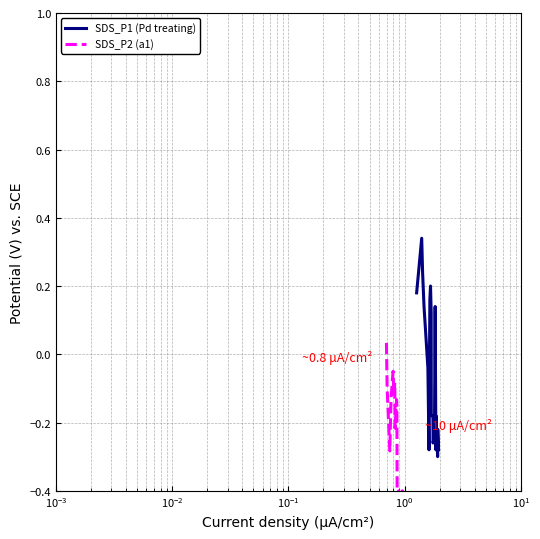

What is the value of the SDS_P2 (a1) point at the 19th from the left?

-0.5